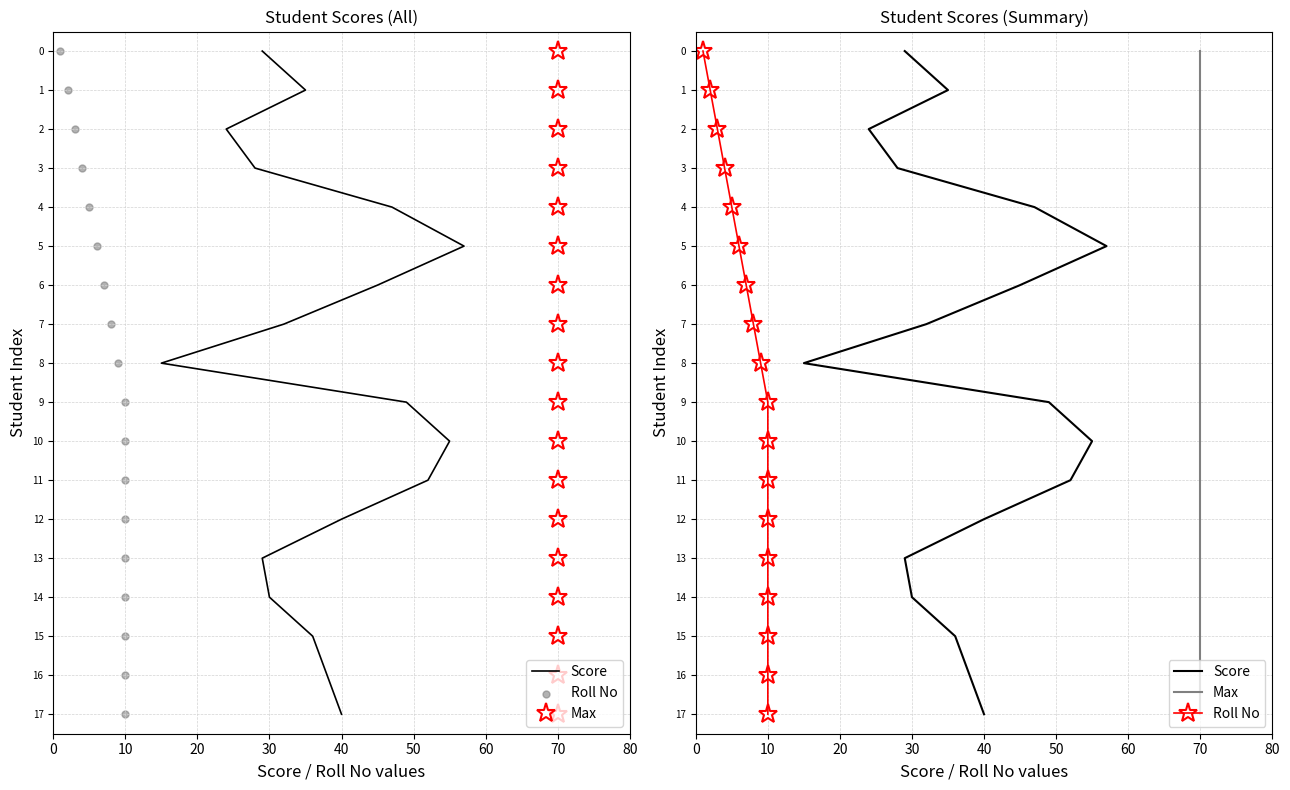

Which series reaches the minimum Y coordinate?

Score